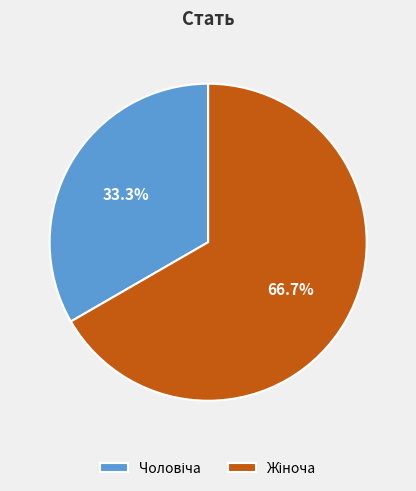

Is there a majority slice in this chart?

Yes